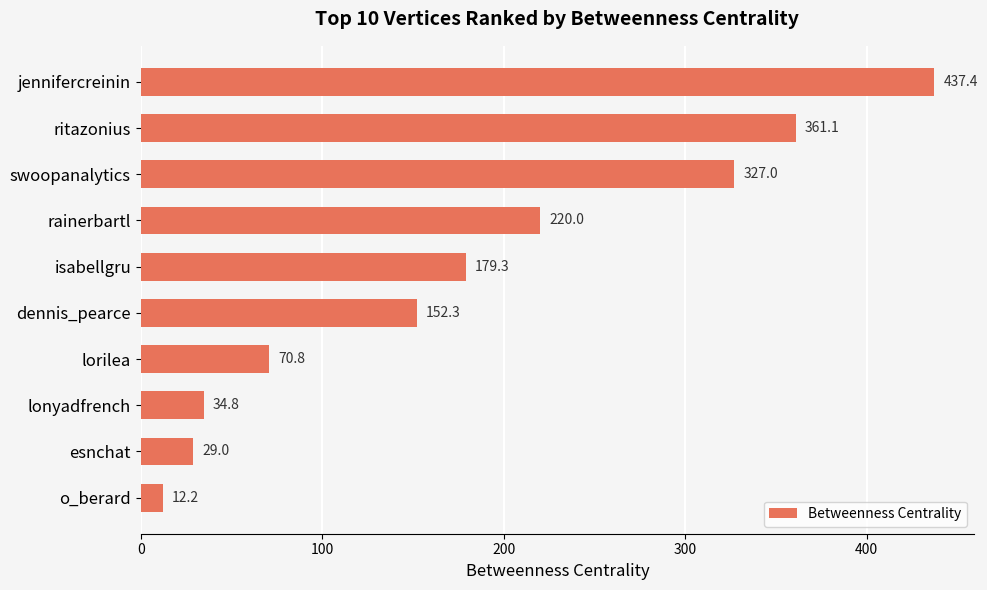

Which category has the lowest value across all series?

o_berard